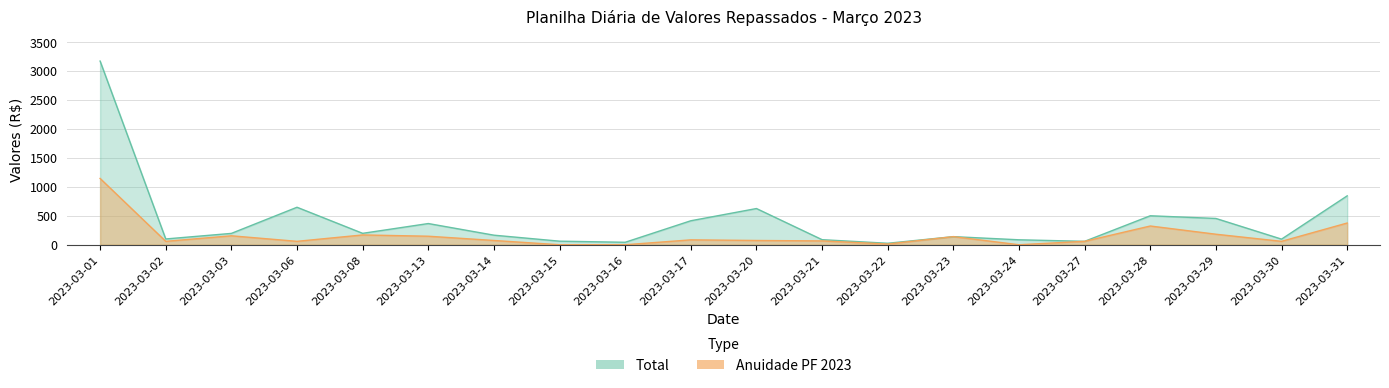

True or false: Anuidade PF 2023 and total intersect in this chart.

False